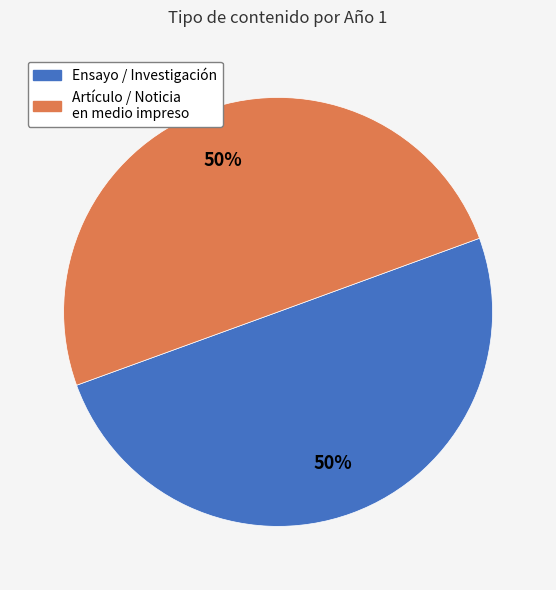

To the nearest percent, what is the average slice percentage?

50%